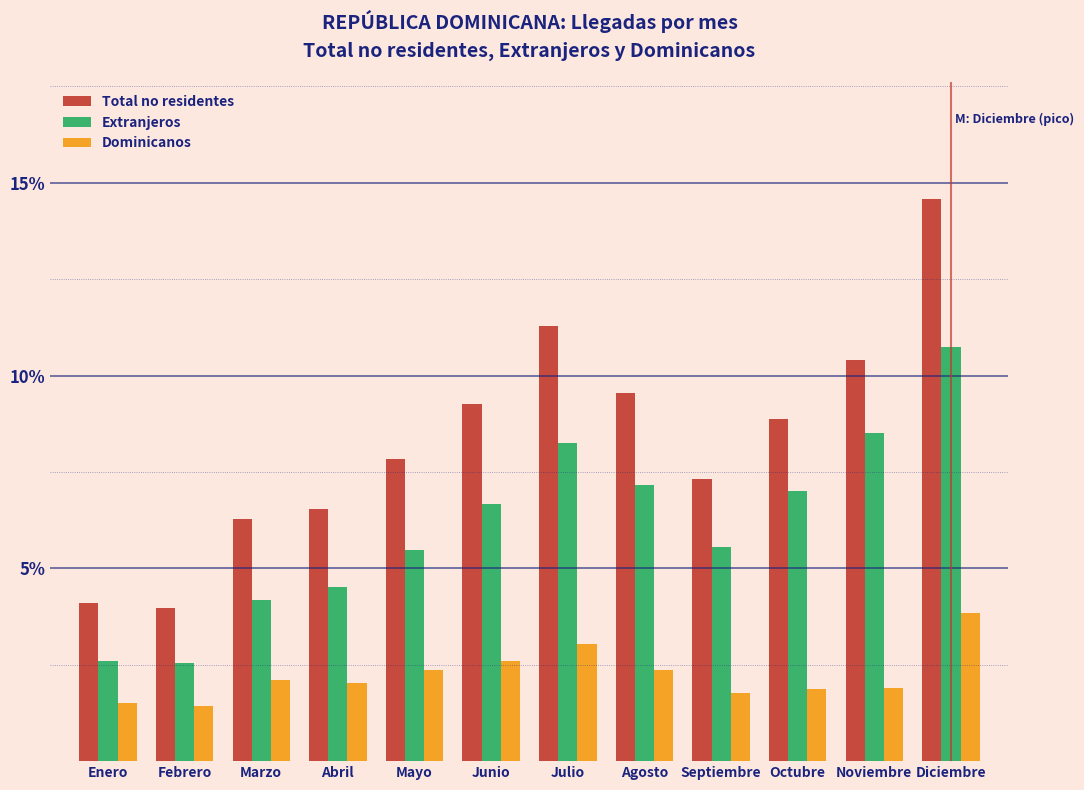

At which label does Extranjeros first exceed 6?

Junio